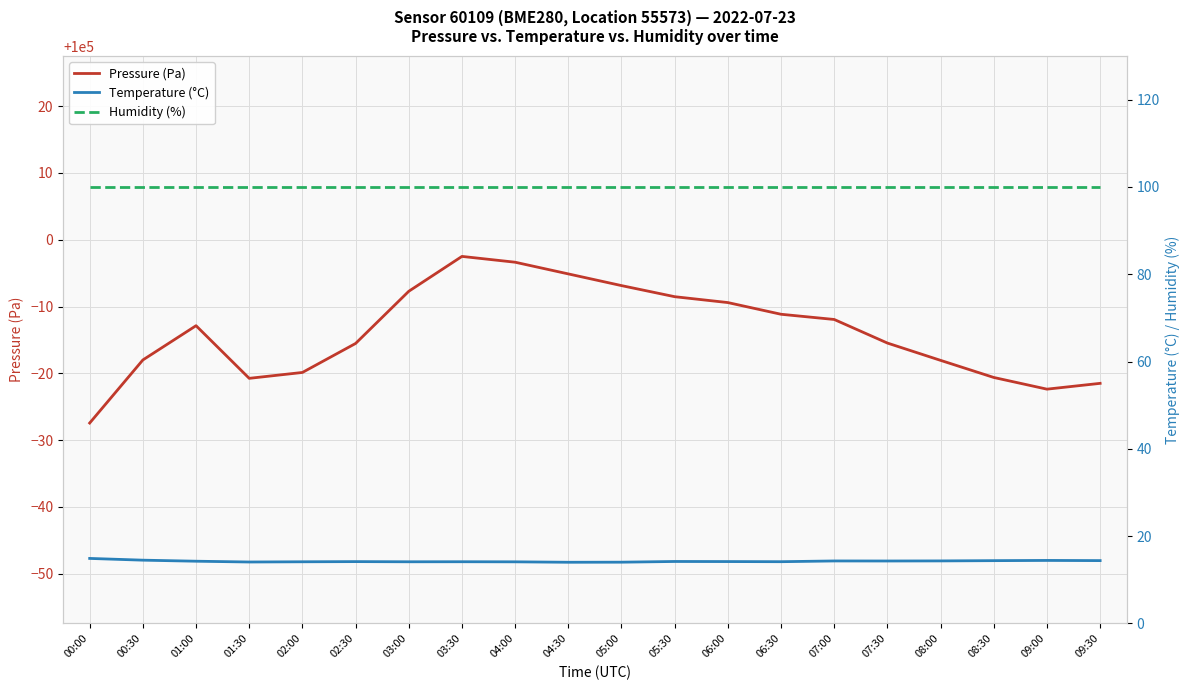

Which category has the lowest value in the Humidity (%) series?

00:00